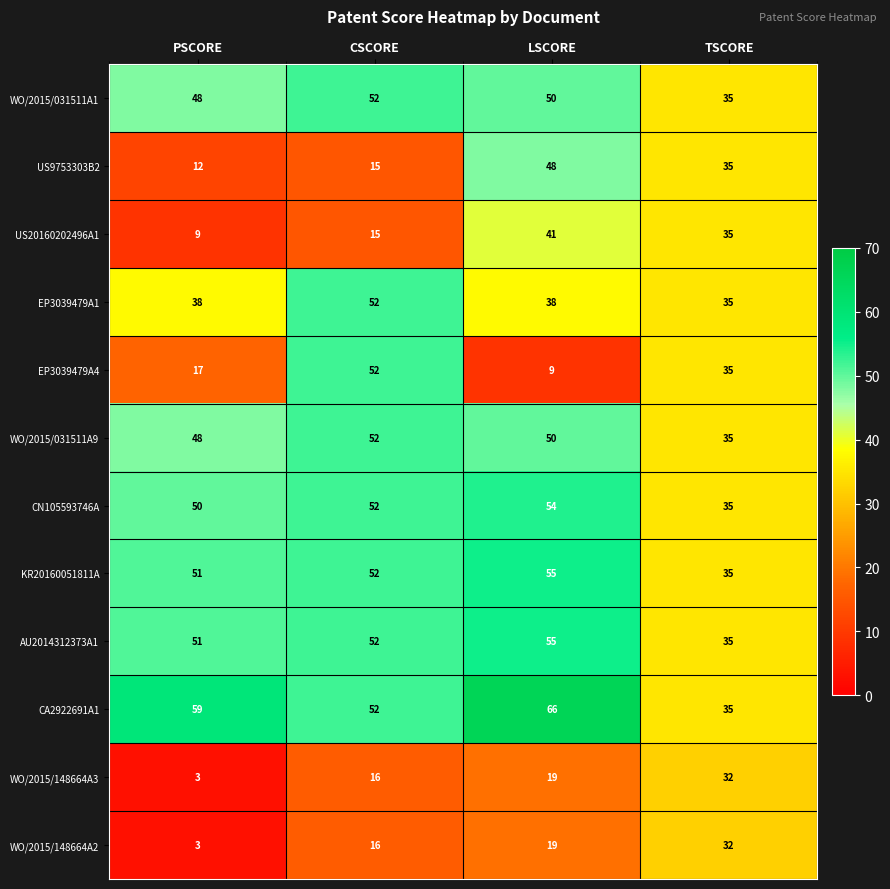

At which label is KR20160051811A closest to 45?

PSCORE